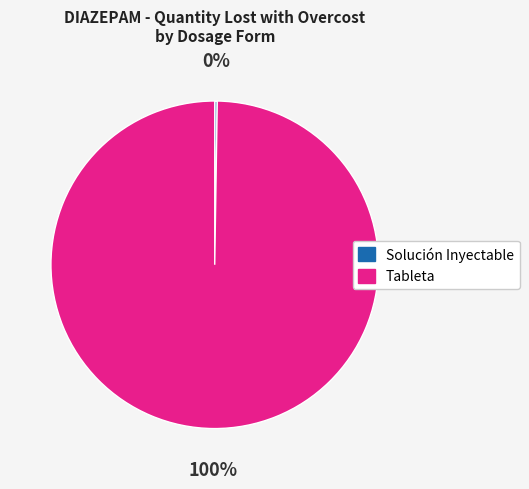

Is Tableta the majority of the pie?

Yes